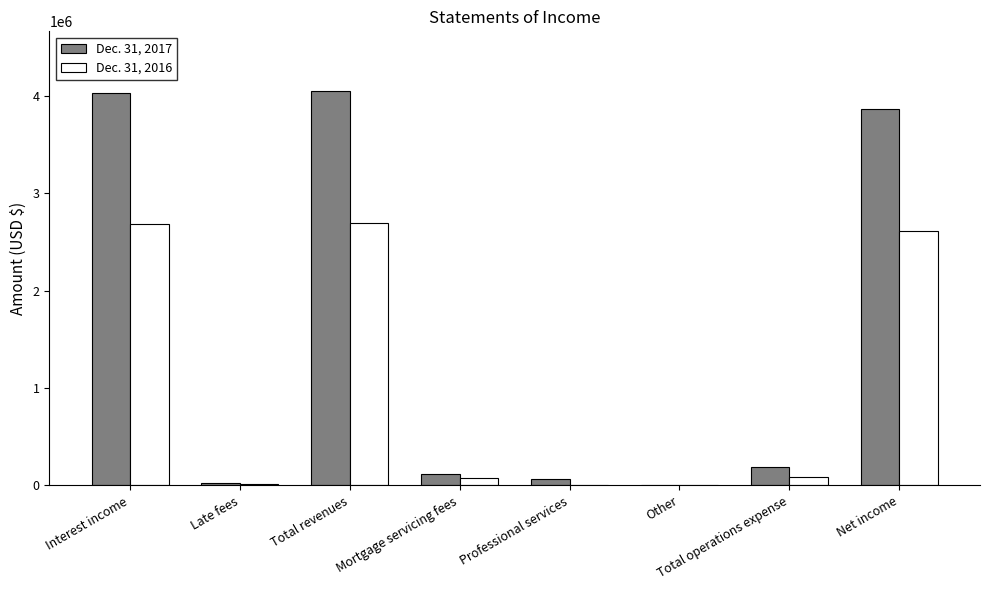

Is the value of Dec. 31, 2016 at Professional services greater than the value of Dec. 31, 2017 at Interest income?

No